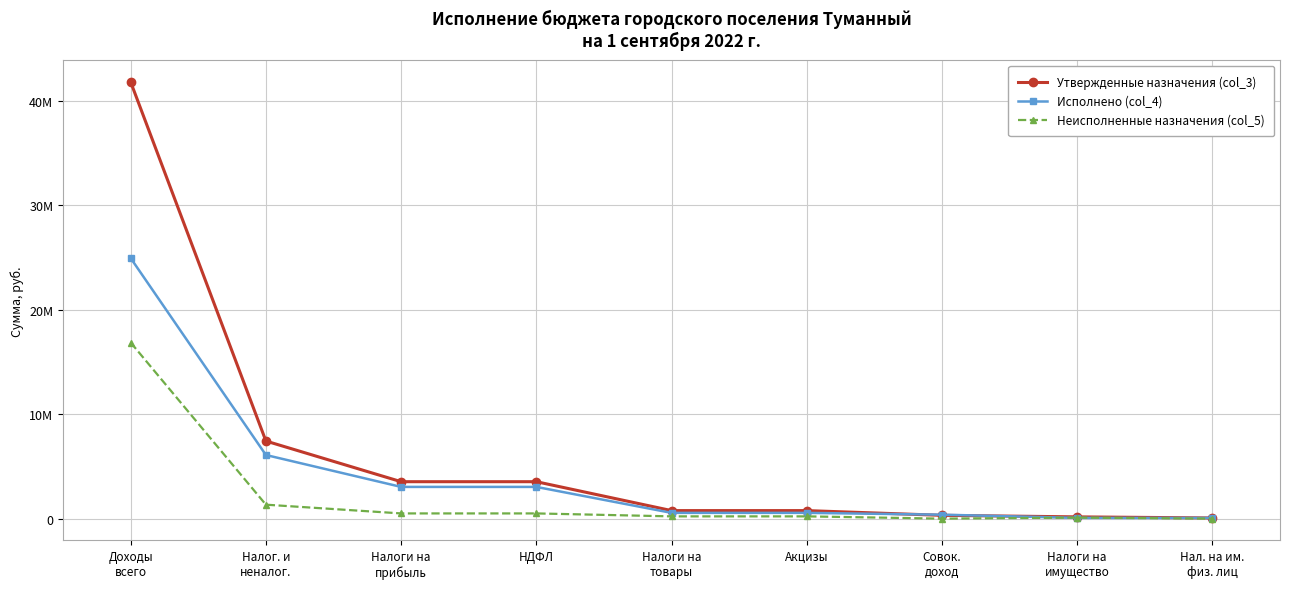

What are all the series names shown in the legend?

Утвержденные назначения (col_3), Исполнено (col_4), Неисполненные назначения (col_5)